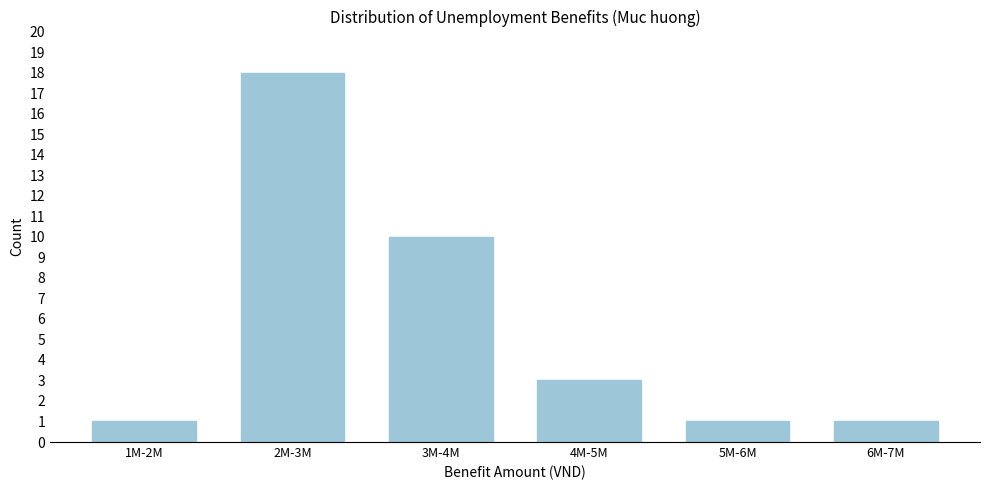

Reading left to right, what are all the values shown in this chart?

1M-2M=1	2M-3M=18	3M-4M=10	4M-5M=3	5M-6M=1	6M-7M=1